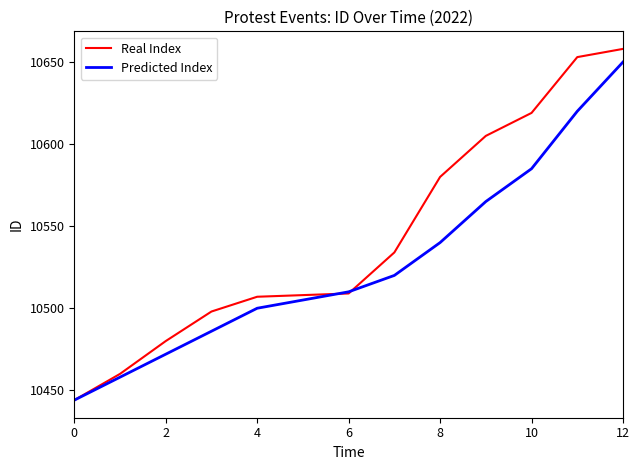

Rank the series by their average value, from lowest to highest.

Predicted Index, Real Index